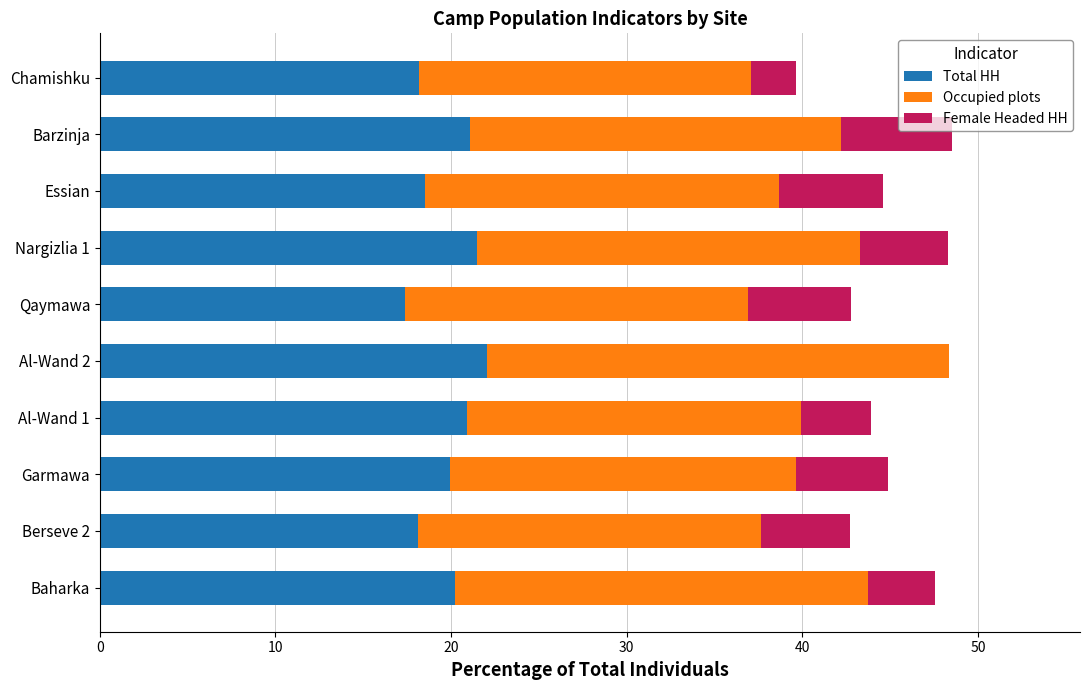

What is the total value across all series at Essian?

44.6